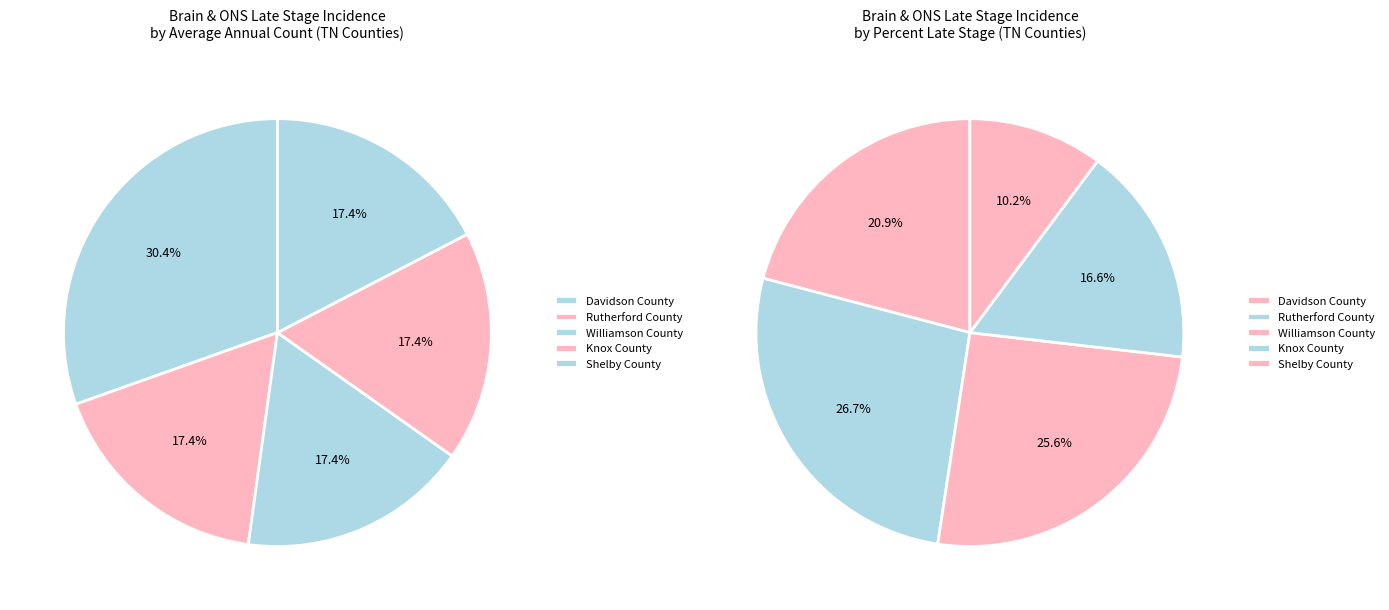

How many segments does this pie chart have?

5